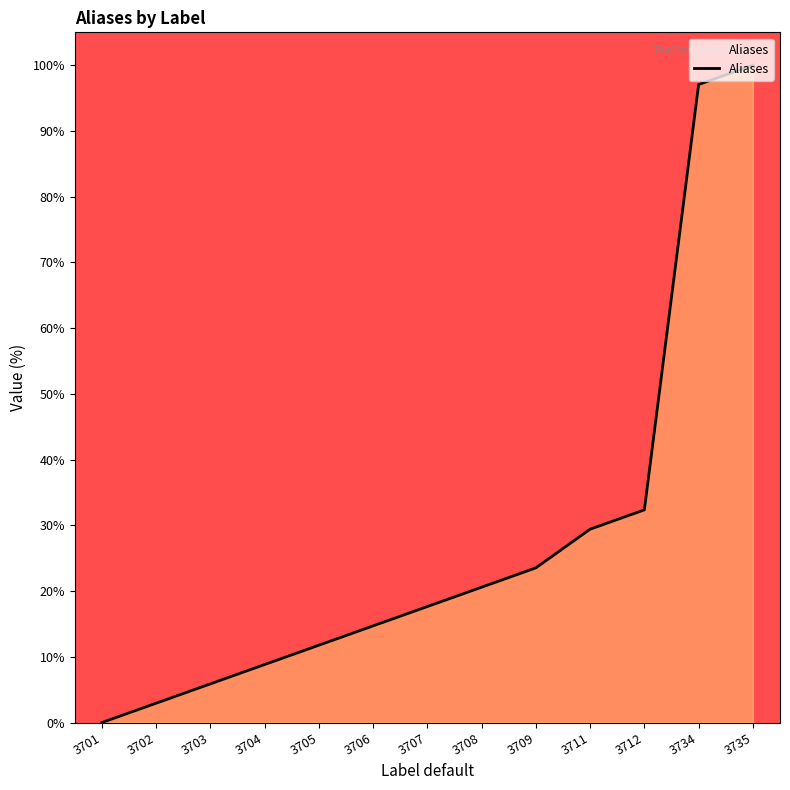

What is the sum of all values?

364.7